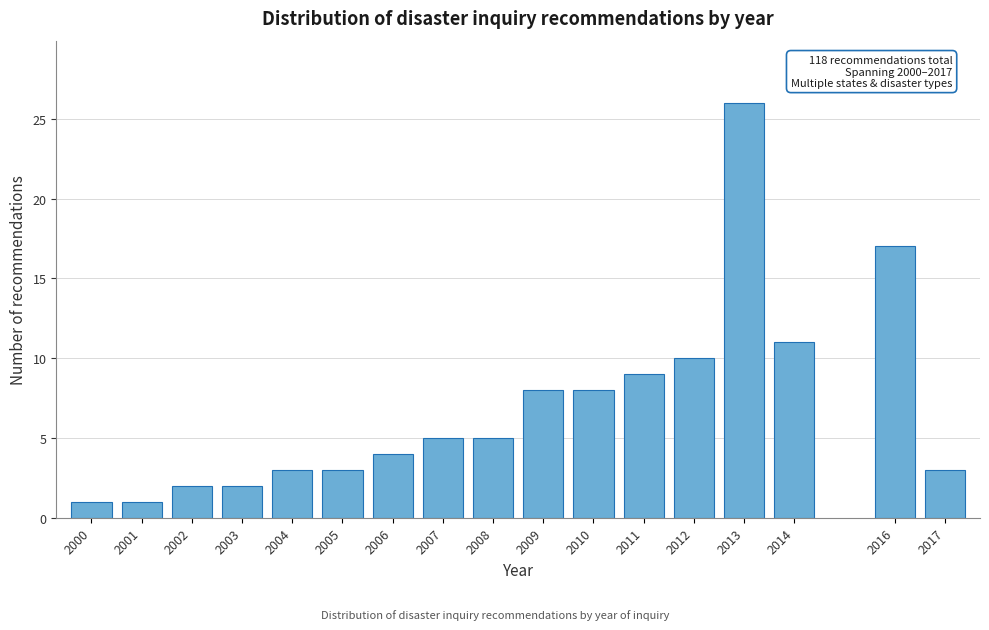

Reading left to right, extract all data points from this chart.

2000=1	2001=1	2002=2	2003=2	2004=3	2005=3	2006=4	2007=5	2008=5	2009=8	2010=8	2011=9	2012=10	2013=26	2014=11	2016=17	2017=3